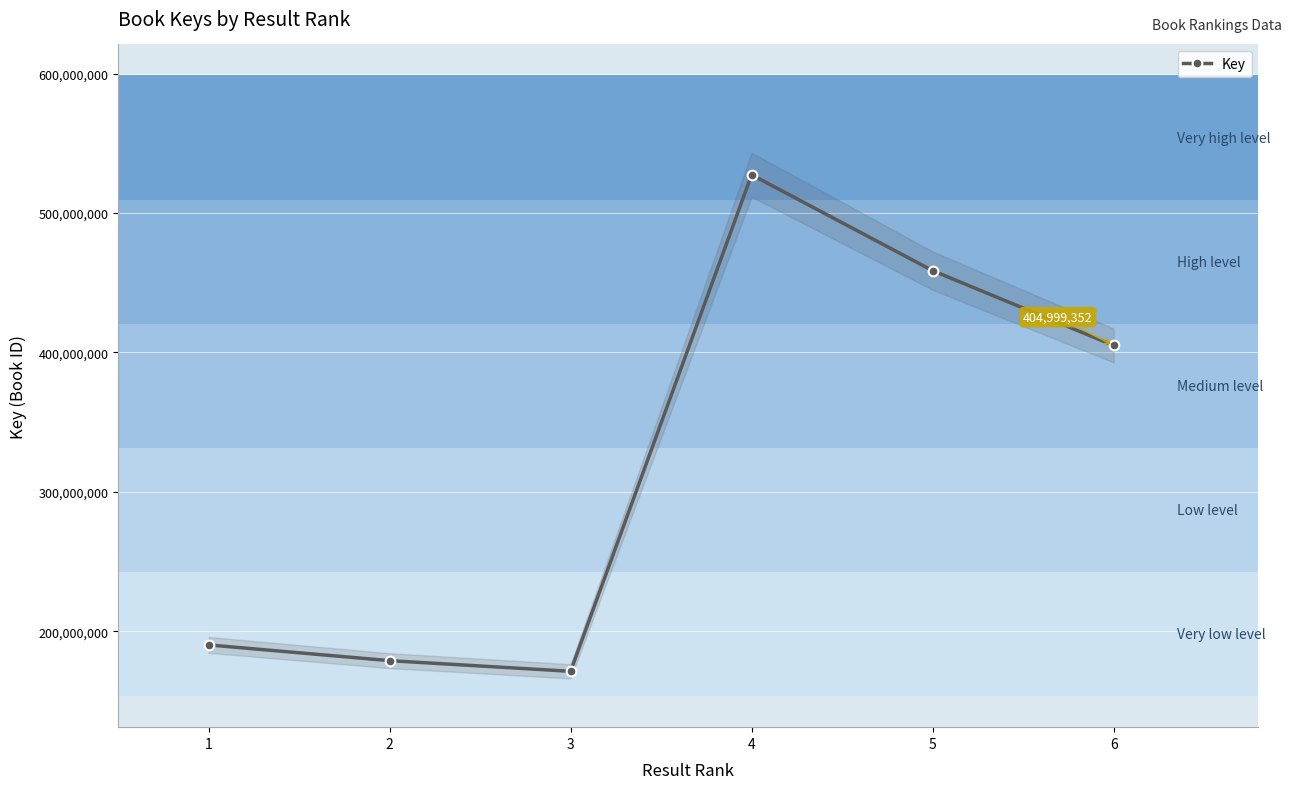

List the labels in order of value, largest first.

4, 5, 6, 1, 2, 3